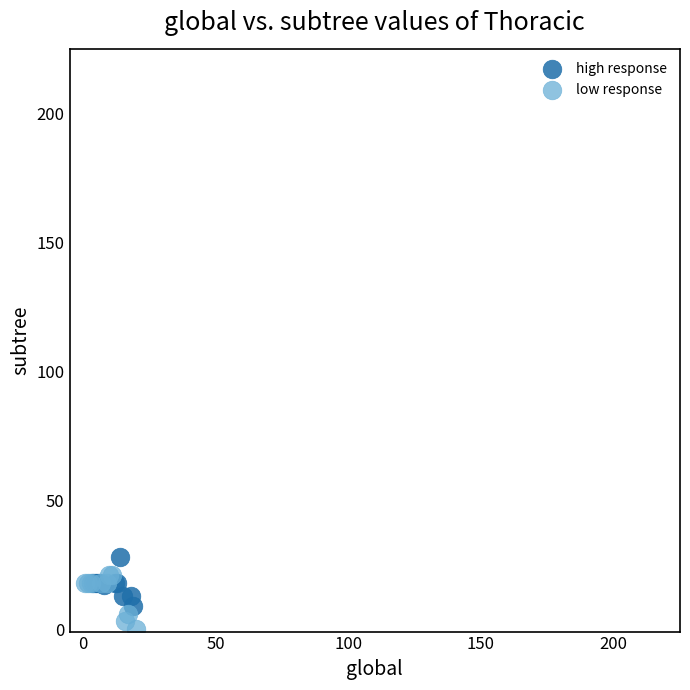

Which series has the widest spread of Y values?

low response